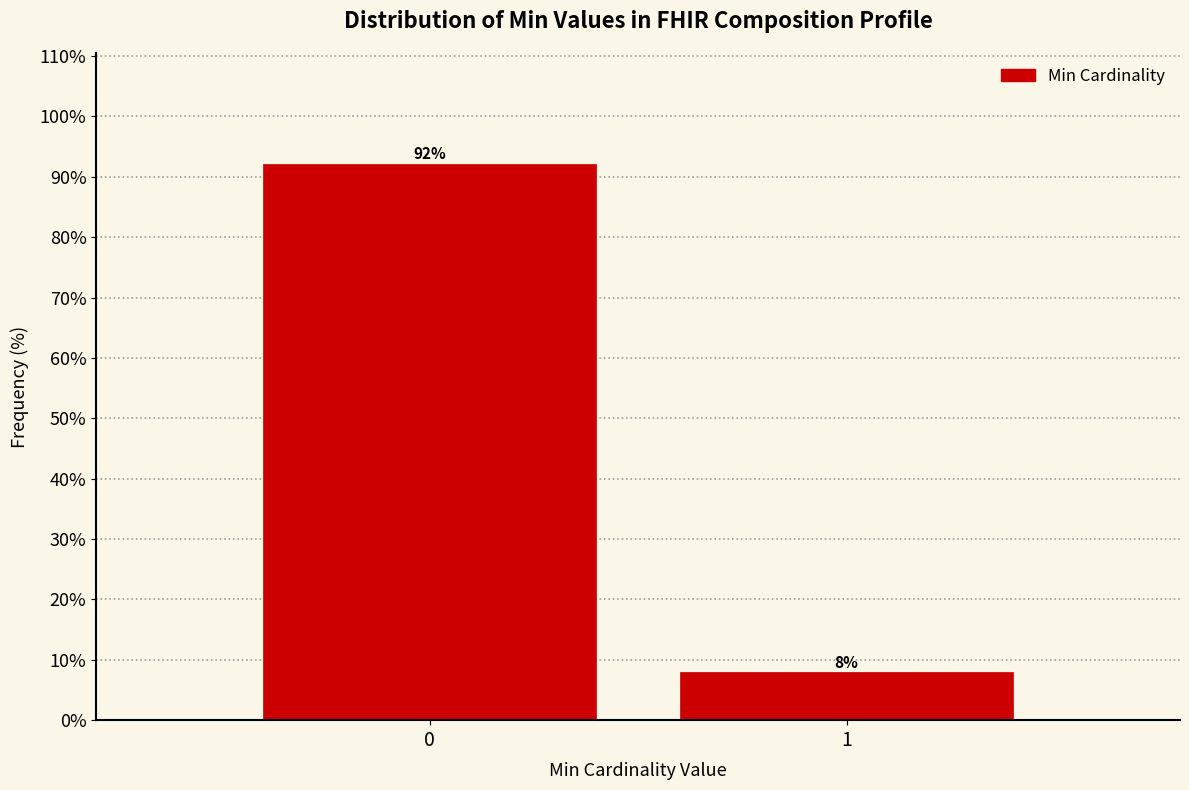

What is the value of the 1st bar from the left?

92.1